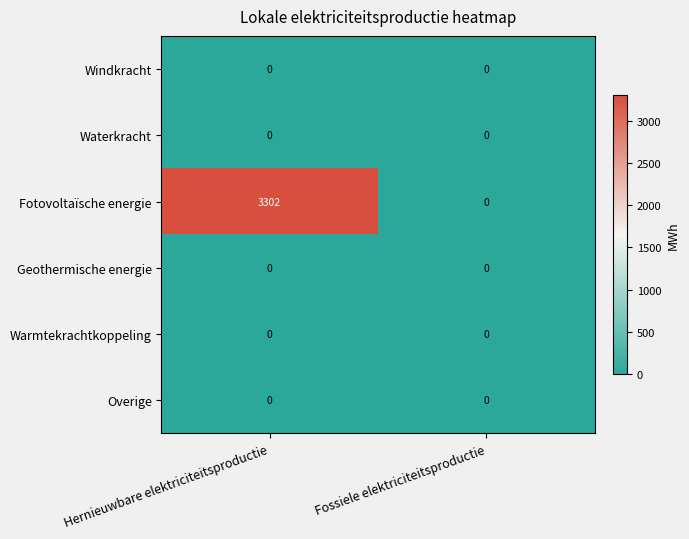

What is the difference between the highest and lowest values at Hernieuwbare elektriciteitsproductie?

3302